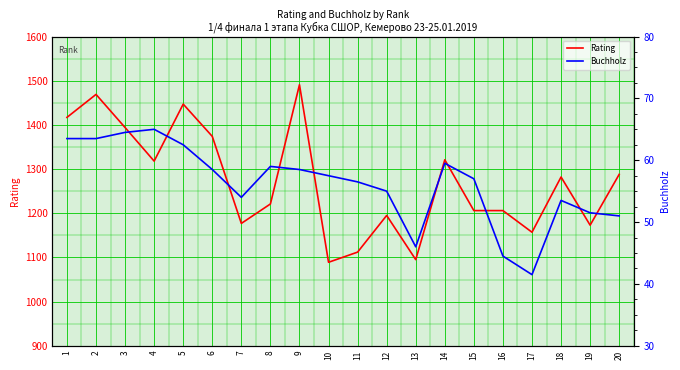

Read the Rating value at 17.

1157